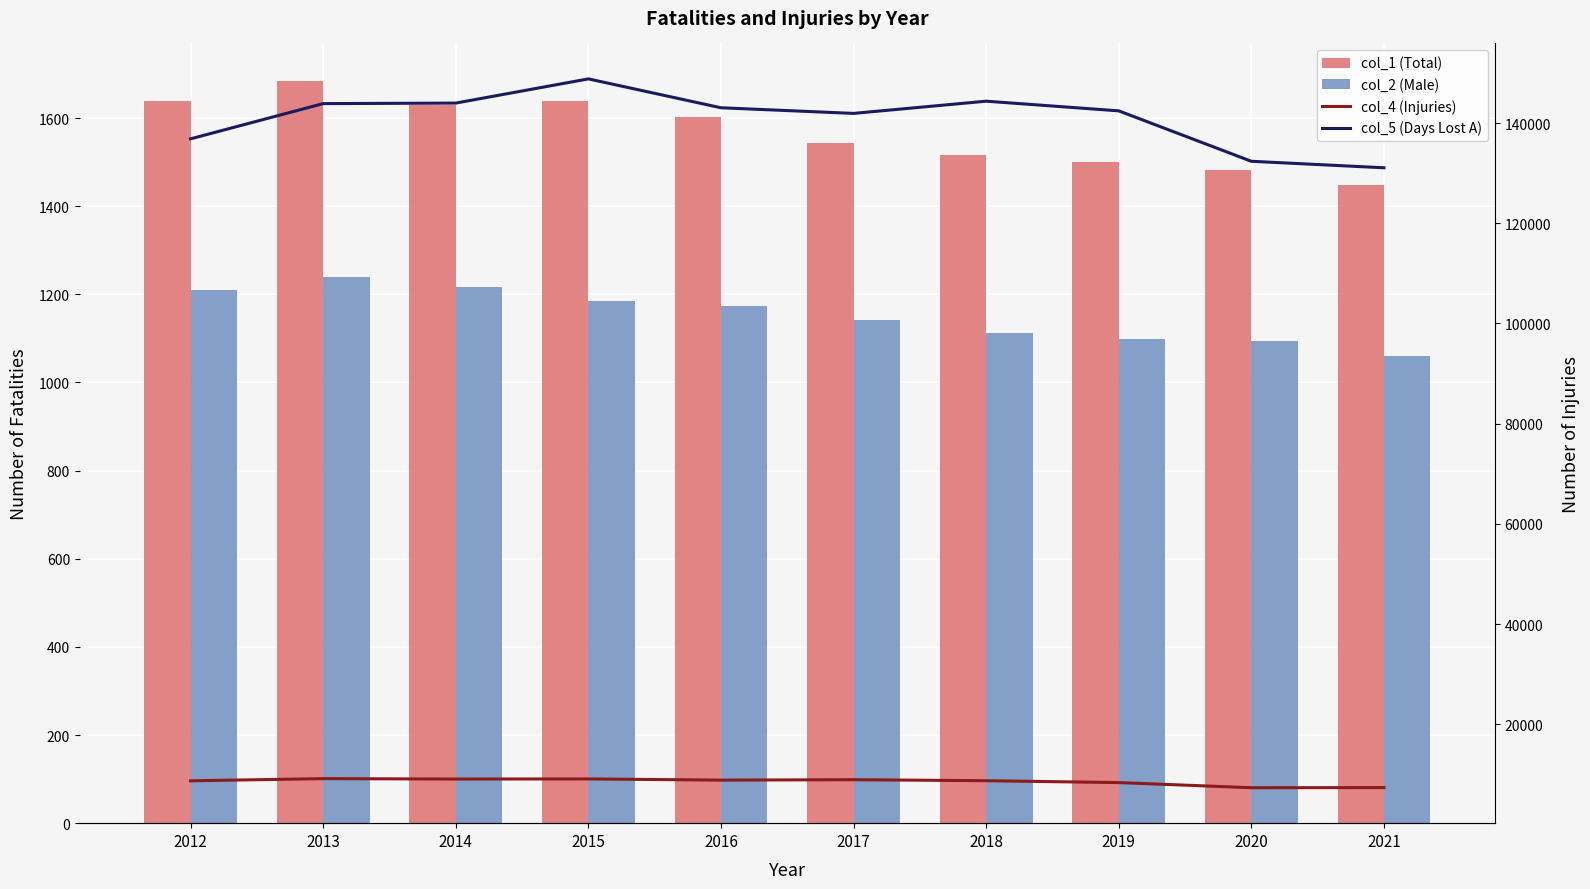

What are all the series names shown in the legend?

col_1 (Total), col_2 (Male), col_4 (Injuries), col_5 (Days Lost A)